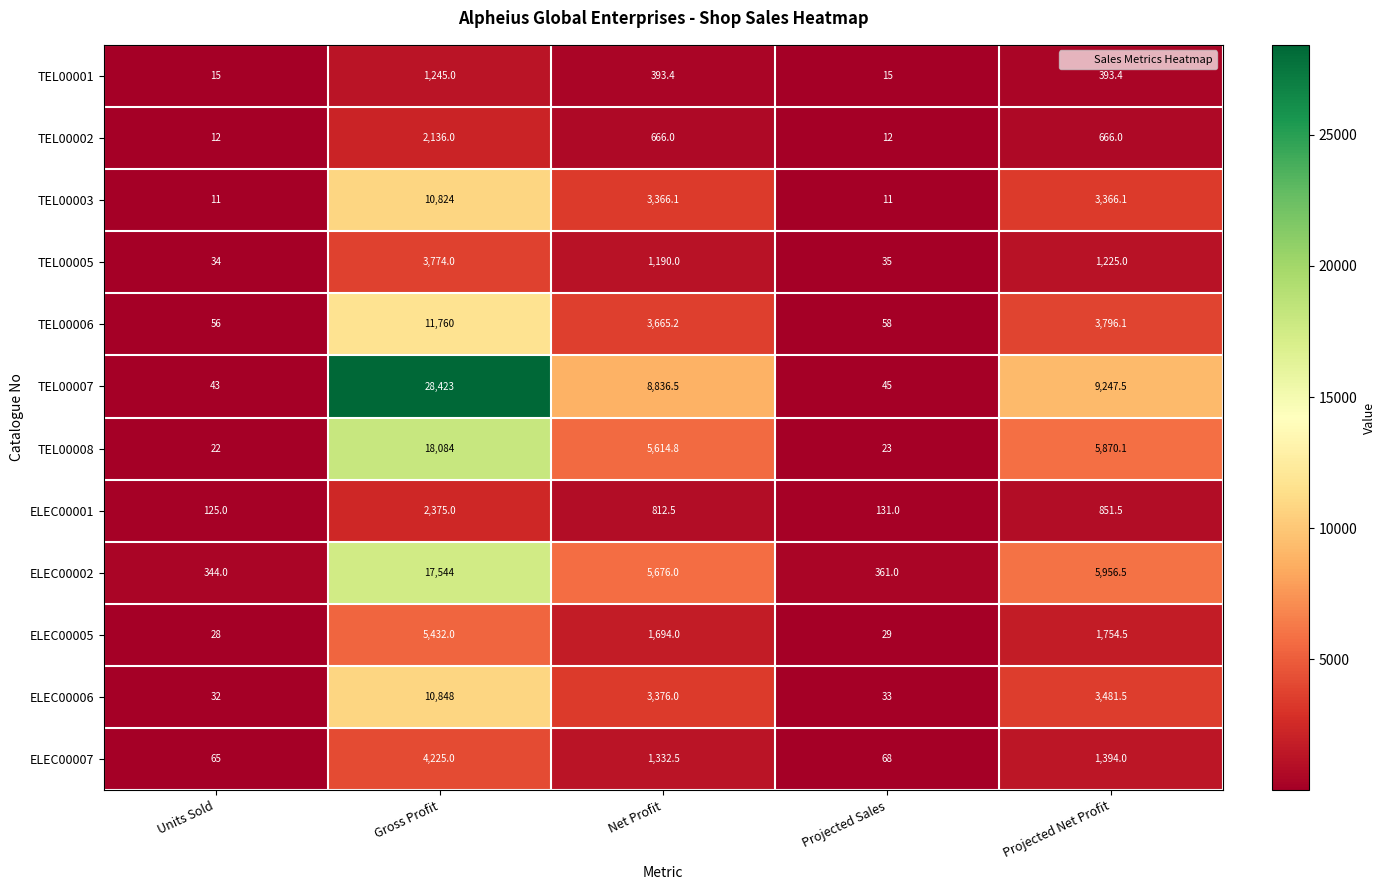

Rank the series by their maximum value, from highest to lowest.

TEL00007, TEL00008, ELEC00002, TEL00006, ELEC00006, TEL00003, ELEC00005, ELEC00007, TEL00005, ELEC00001, TEL00002, TEL00001